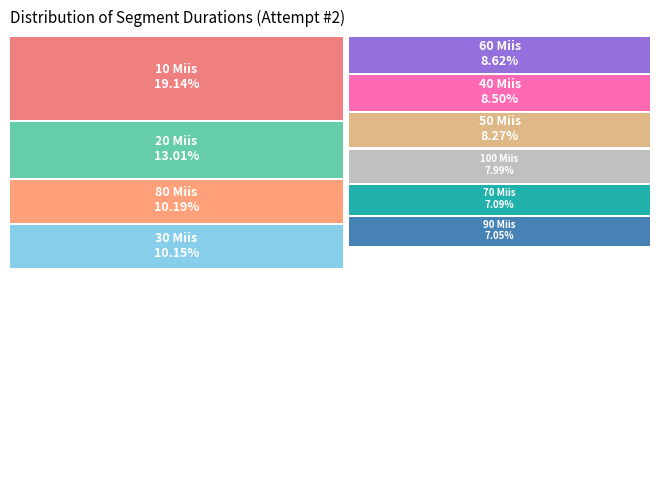

Between 40 Miis and 60 Miis, which is larger?

60 Miis